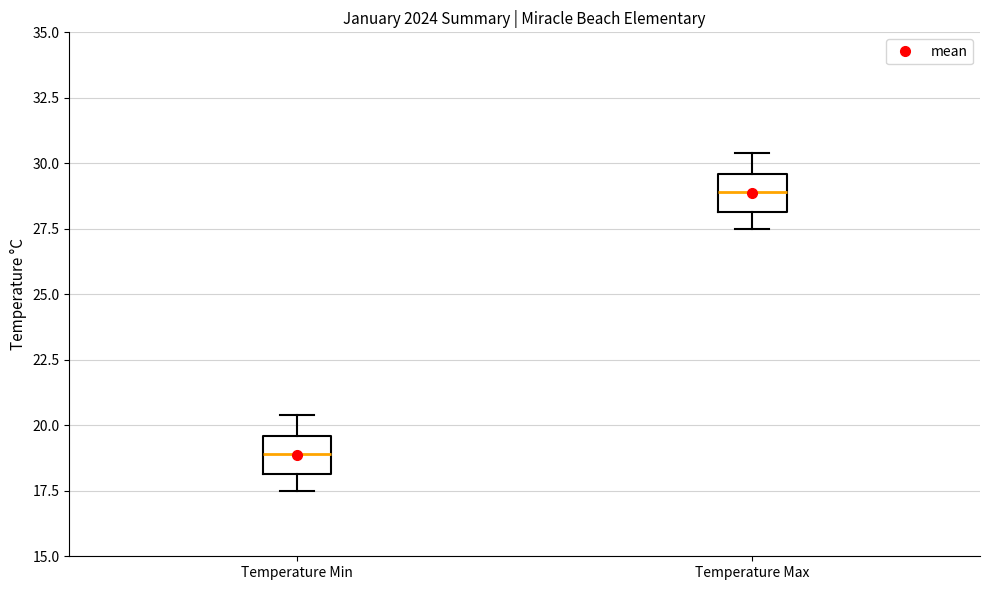

Reading left to right, transcribe this box plot: for each box, give where its median line is, the range the box spans, and where its two whiskers end, as read against the y-axis. The values are not printed on the chart, so give them approximately, as read against the axis.

Temperature Min: median 19.0, box 18.0 to 19.5, whiskers 17.5 to 20.5
Temperature Max: median 29.0, box 28.0 to 29.5, whiskers 27.5 to 30.5